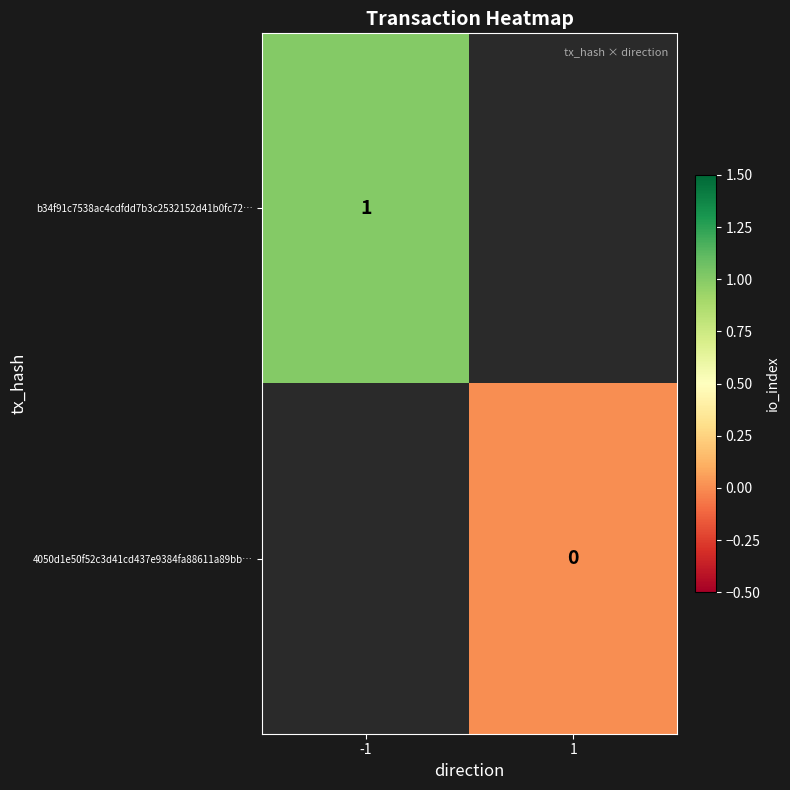

At how many categories does at least one series exceed 0?

1